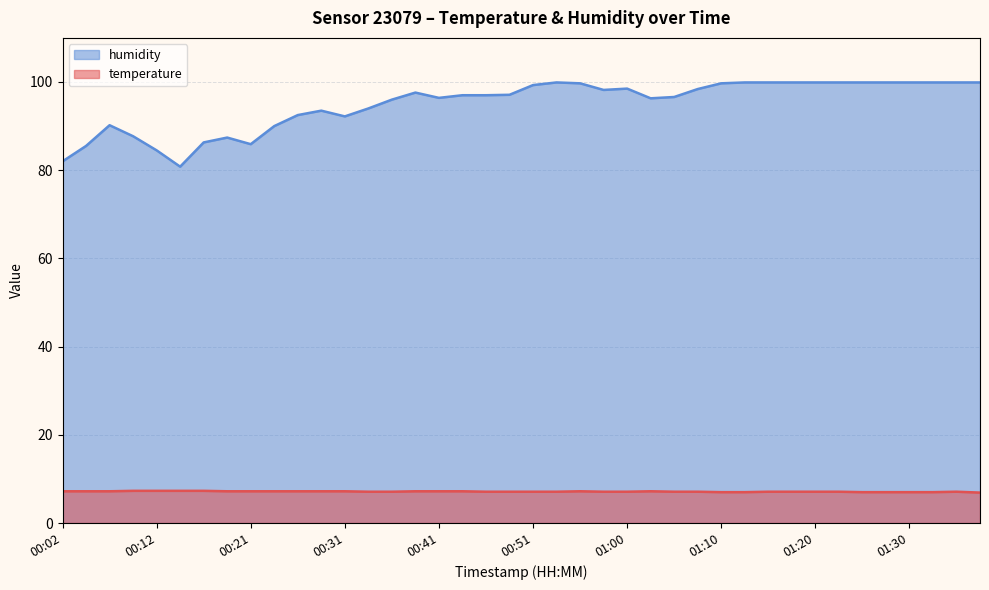

The humidity series shows 152.2 at 01:05. True or false?

False